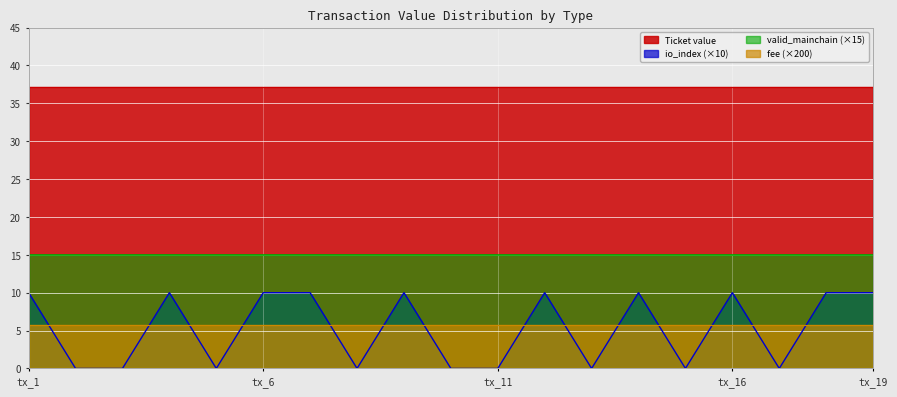

What is the total value across all series at tx_1?

68.0